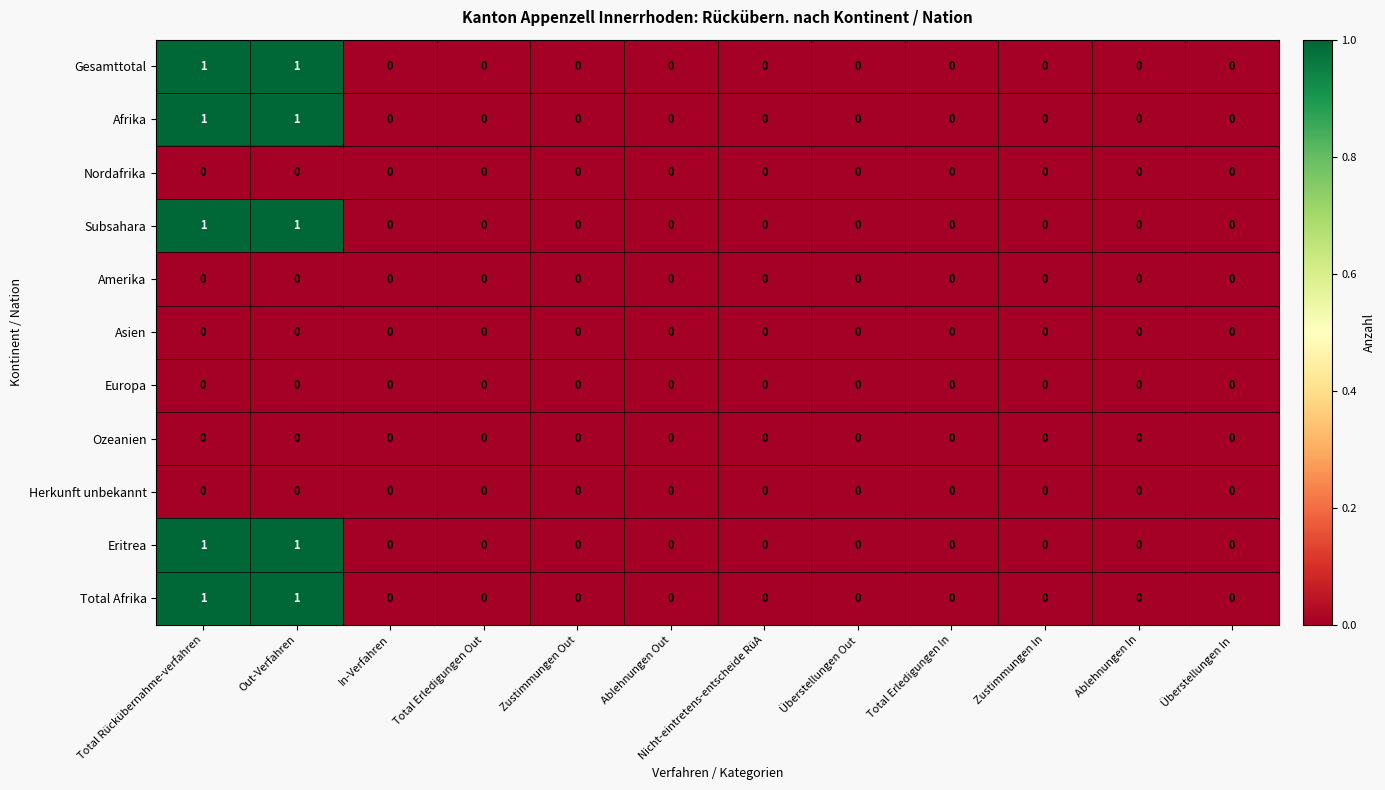

Is it true that Total Afrika equals 0 at In-Verfahren?

True